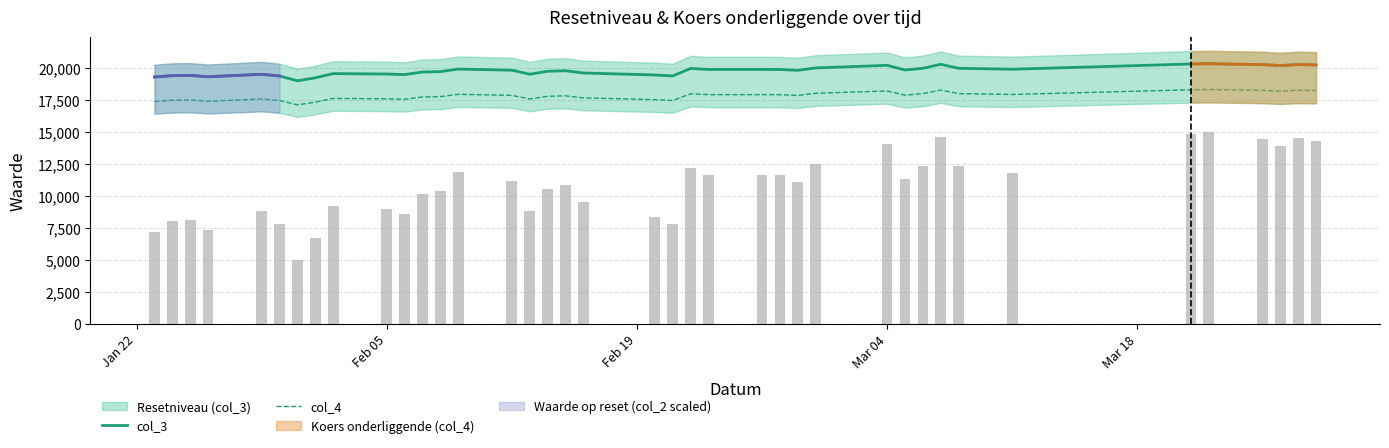

True or false: col_3 and col_4 intersect in this chart.

False